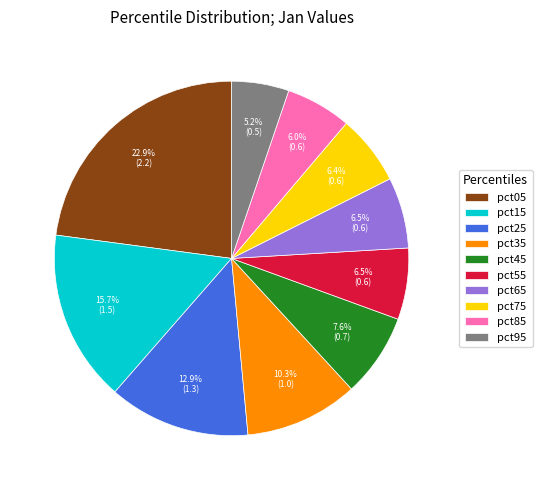

To the nearest percent, what is the combined percentage of pct15 and pct05?

39%